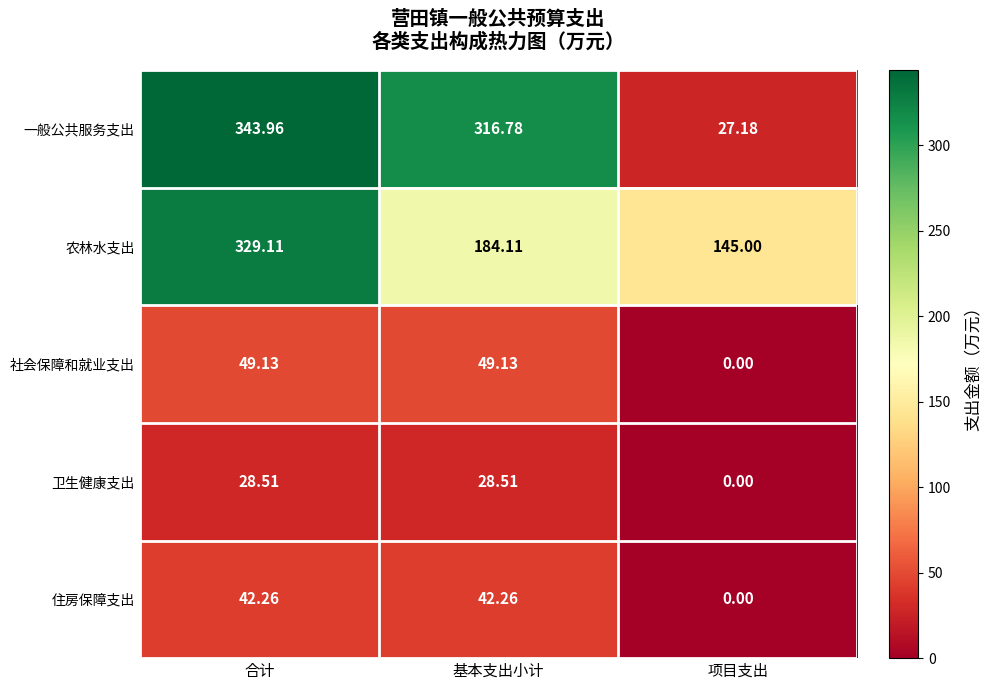

Is the value of 农林水支出 at 基本支出小计 greater than the value of 卫生健康支出 at 合计?

Yes